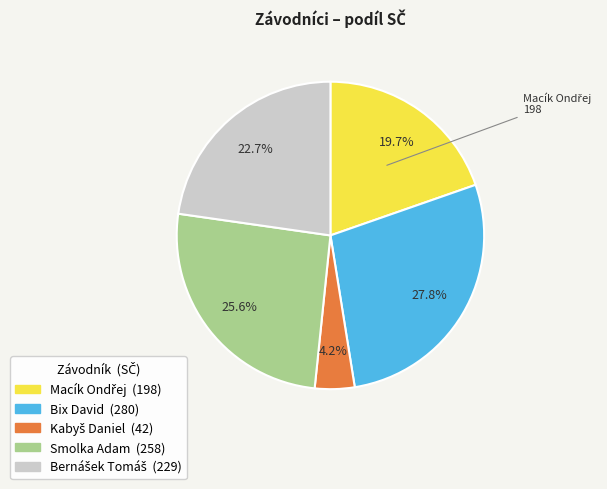

Is there any slice that represents more than half of the pie?

No